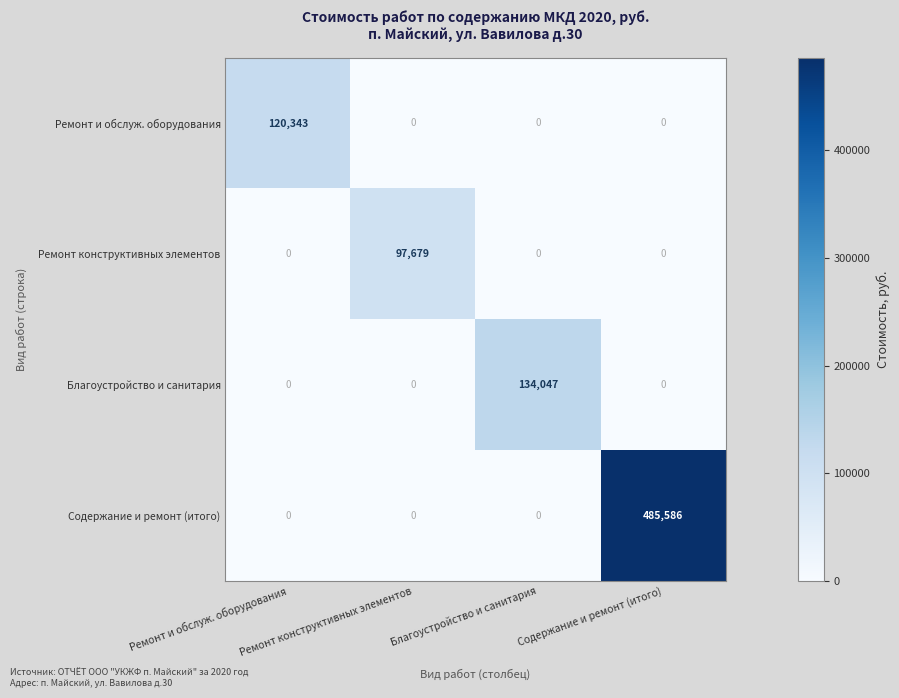

What is the greatest value displayed?

485586